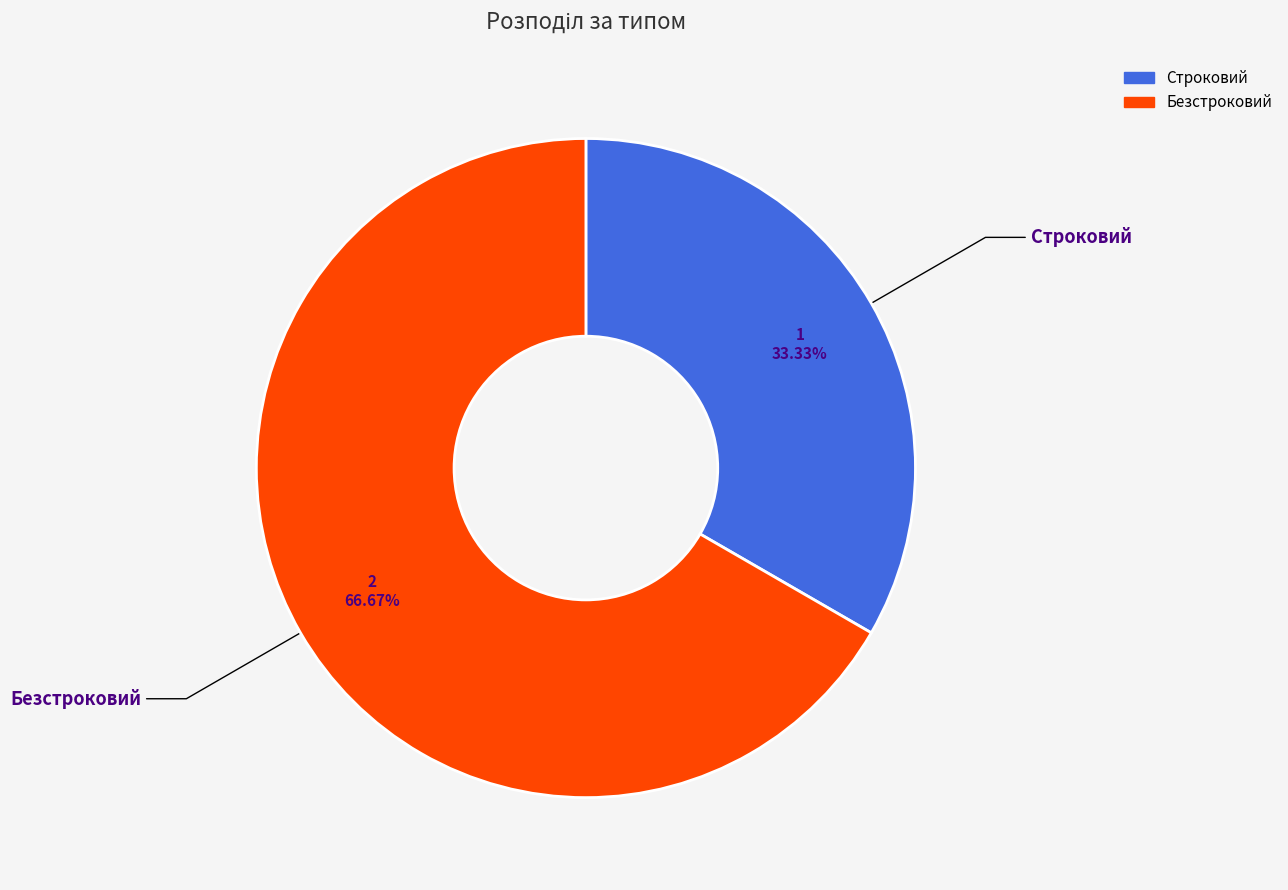

To the nearest percent, what portion does Безстроковий represent?

67%